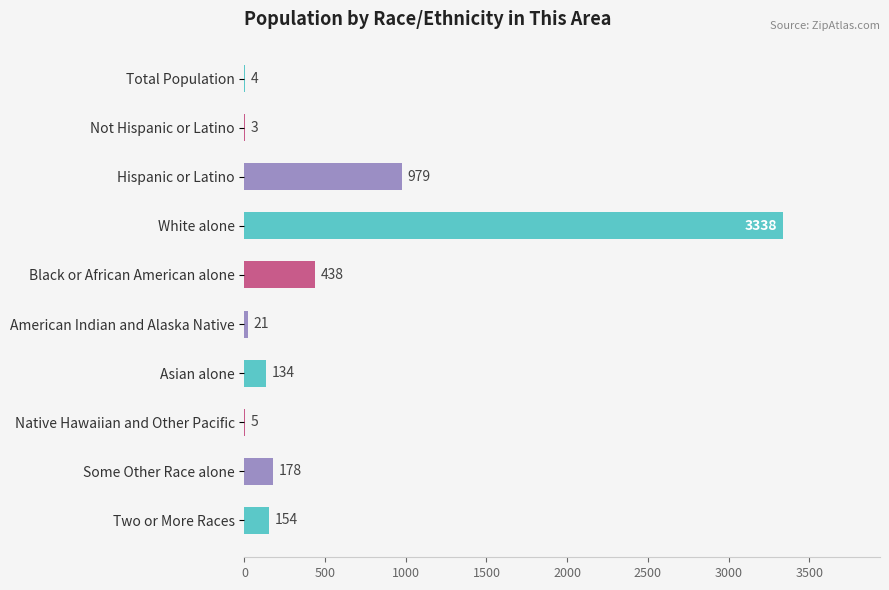

What is the average value?

525